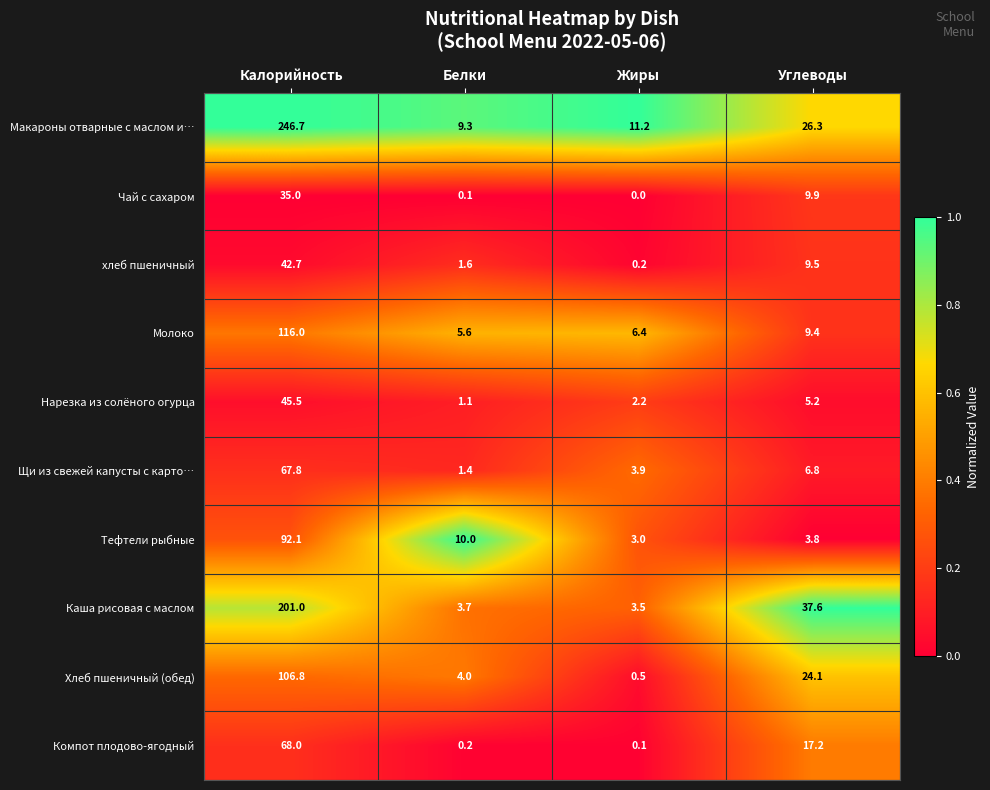

Rank the series at Калорийность from highest to lowest value.

Макароны отварные с маслом и…, Каша рисовая с маслом, Молоко, Хлеб пшеничный (обед), Тефтели рыбные, Компот плодово-ягодный, Щи из свежей капусты с карто…, Нарезка из солёного огурца, хлеб пшеничный, Чай с сахаром